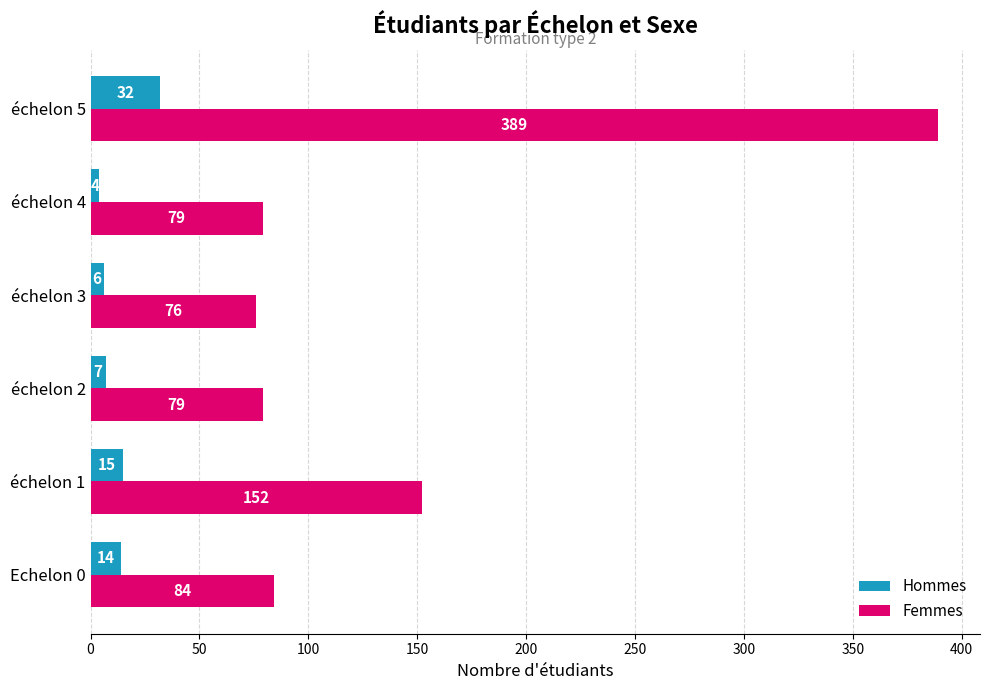

What is the approximate value of Femmes at échelon 4, to the nearest 10?

80